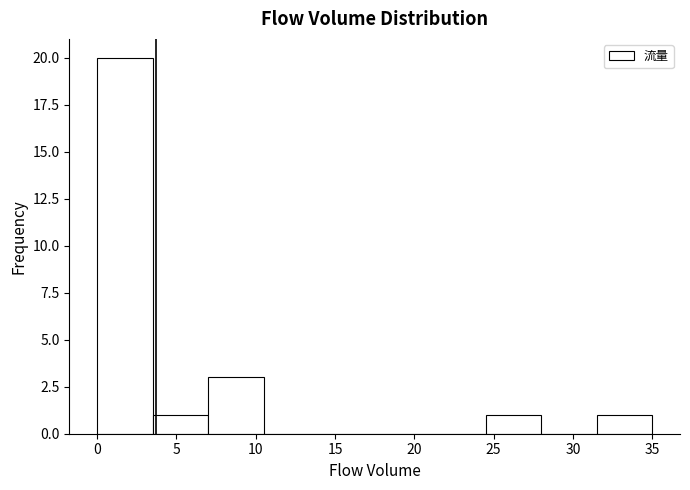

Which range on the x-axis has the tallest bar?

0.0 to 3.5